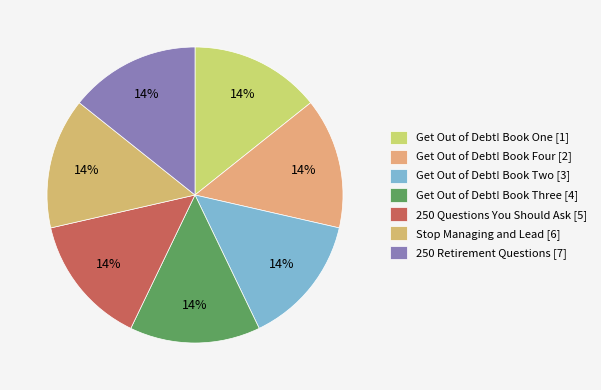

Does any single category account for the majority?

No